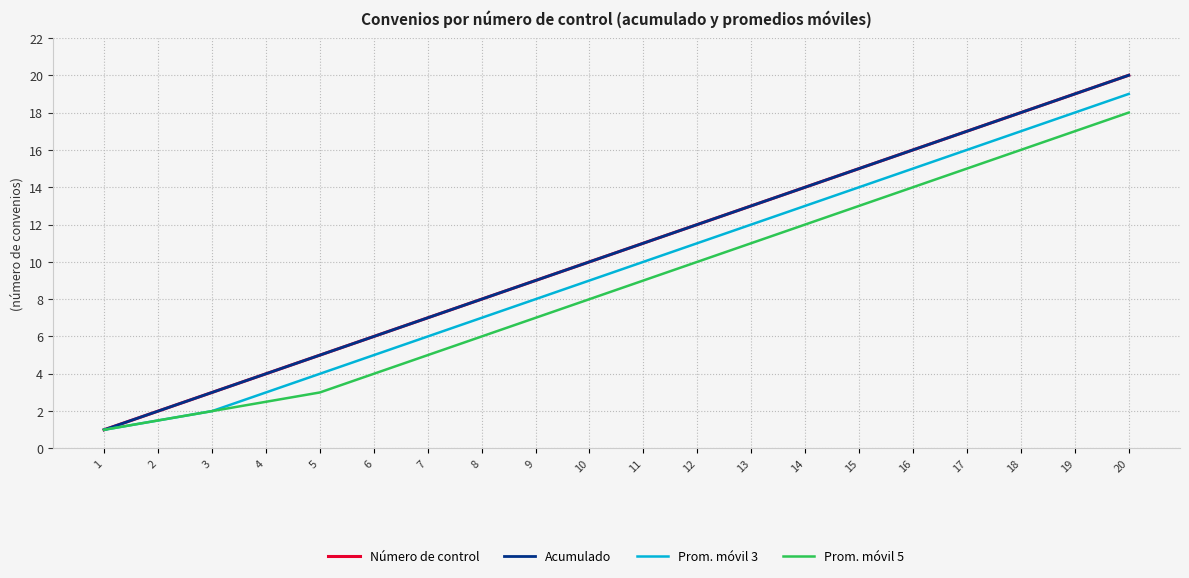

What is the value of the Prom. móvil 5 point at the 2nd from the left?

1.5